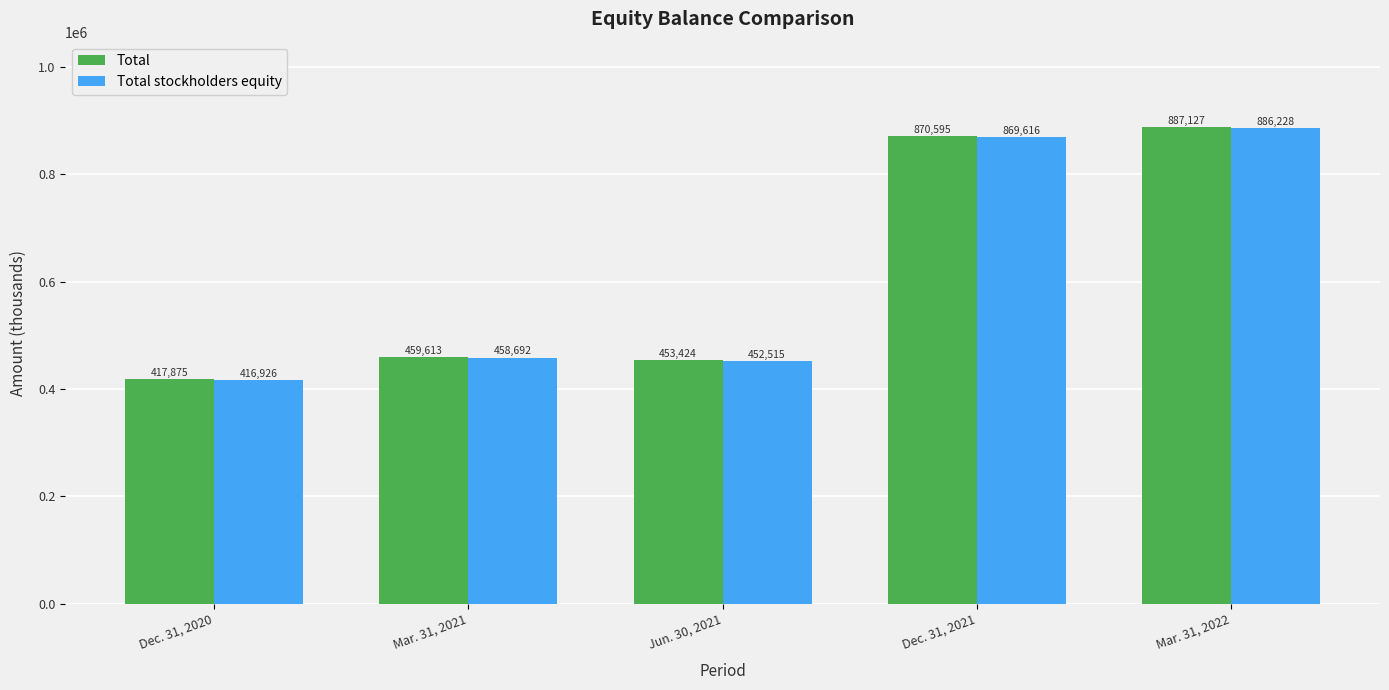

Where is Total nearest to the value 652501?

Mar. 31, 2021